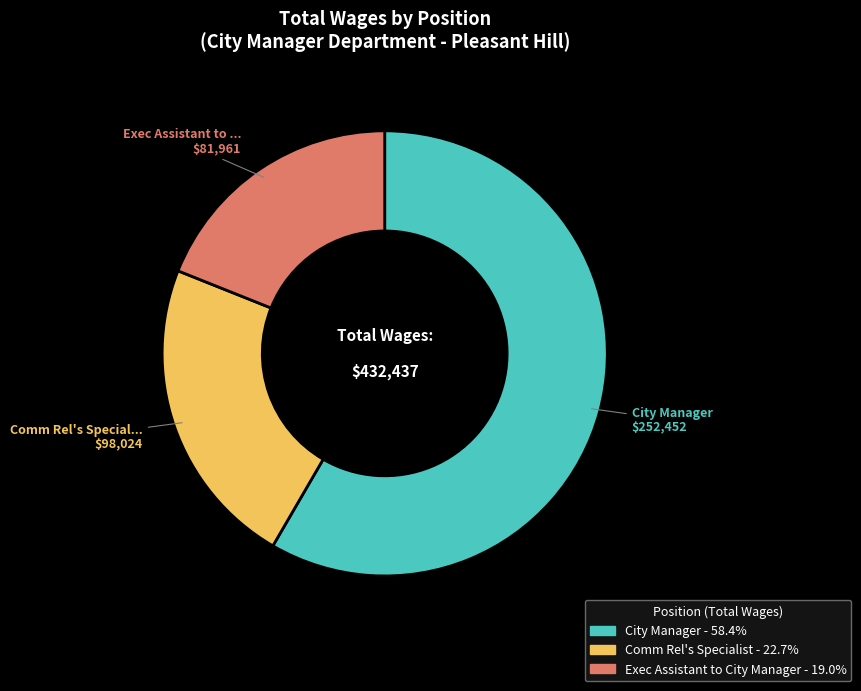

Is there any slice that represents more than half of the pie?

Yes